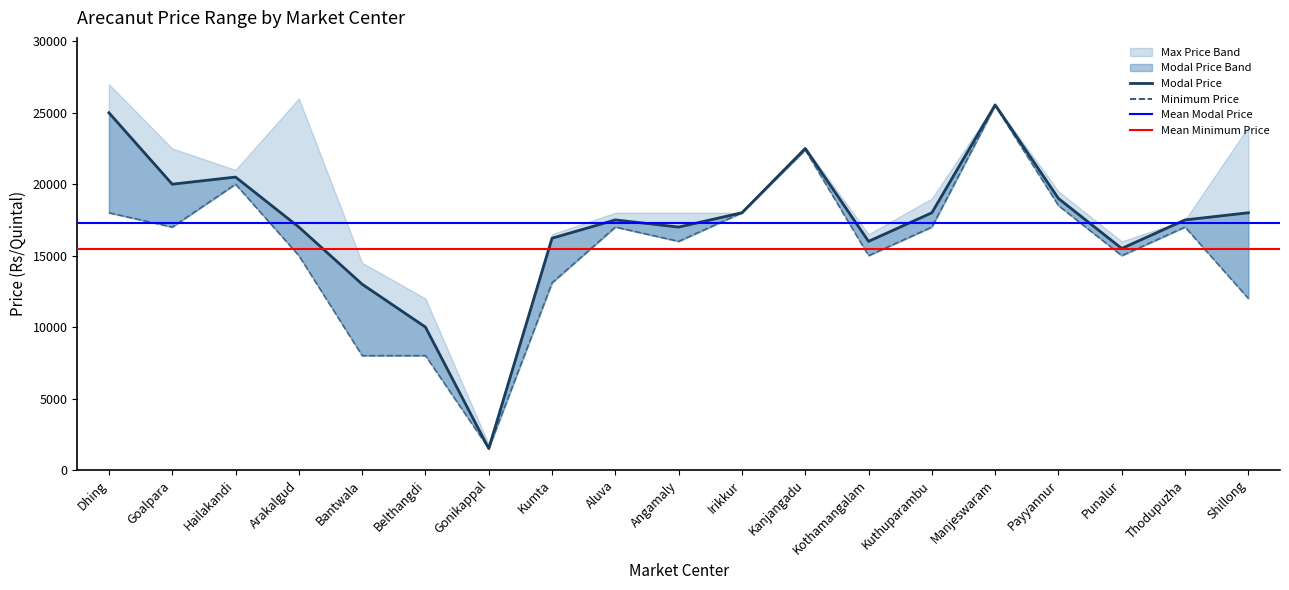

How many interior local valleys does the Modal Price Line series have?

5